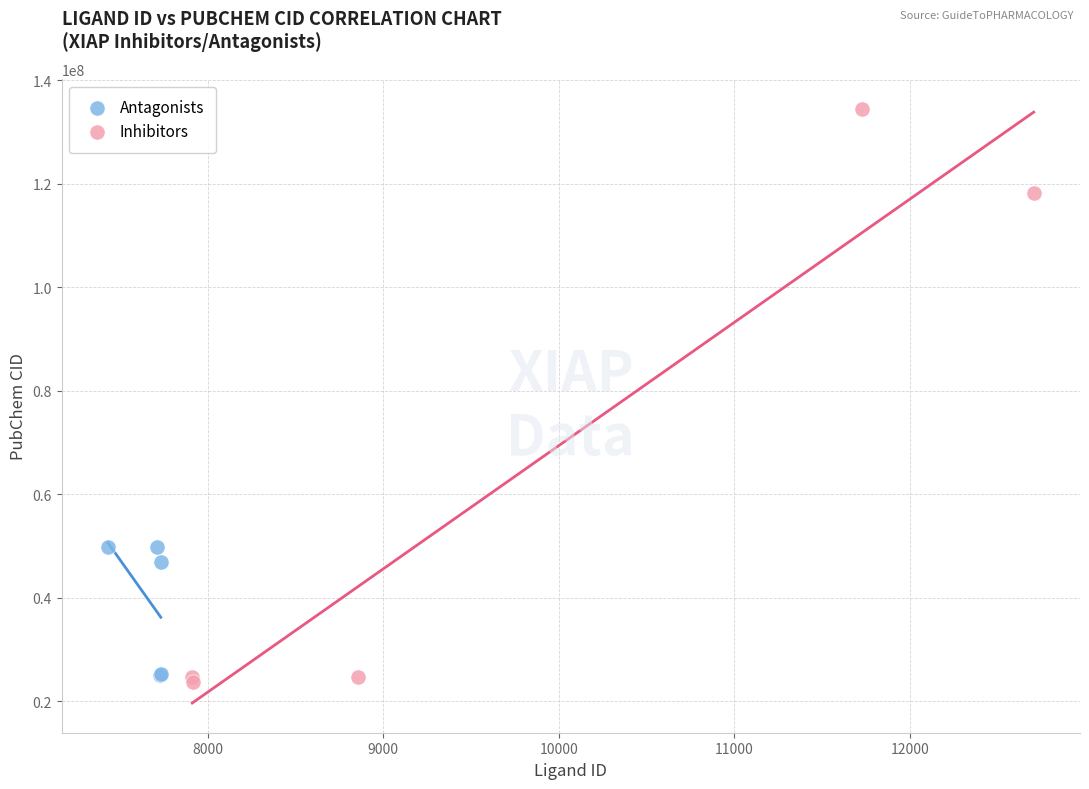

Which series reaches the maximum Y coordinate?

Inhibitors